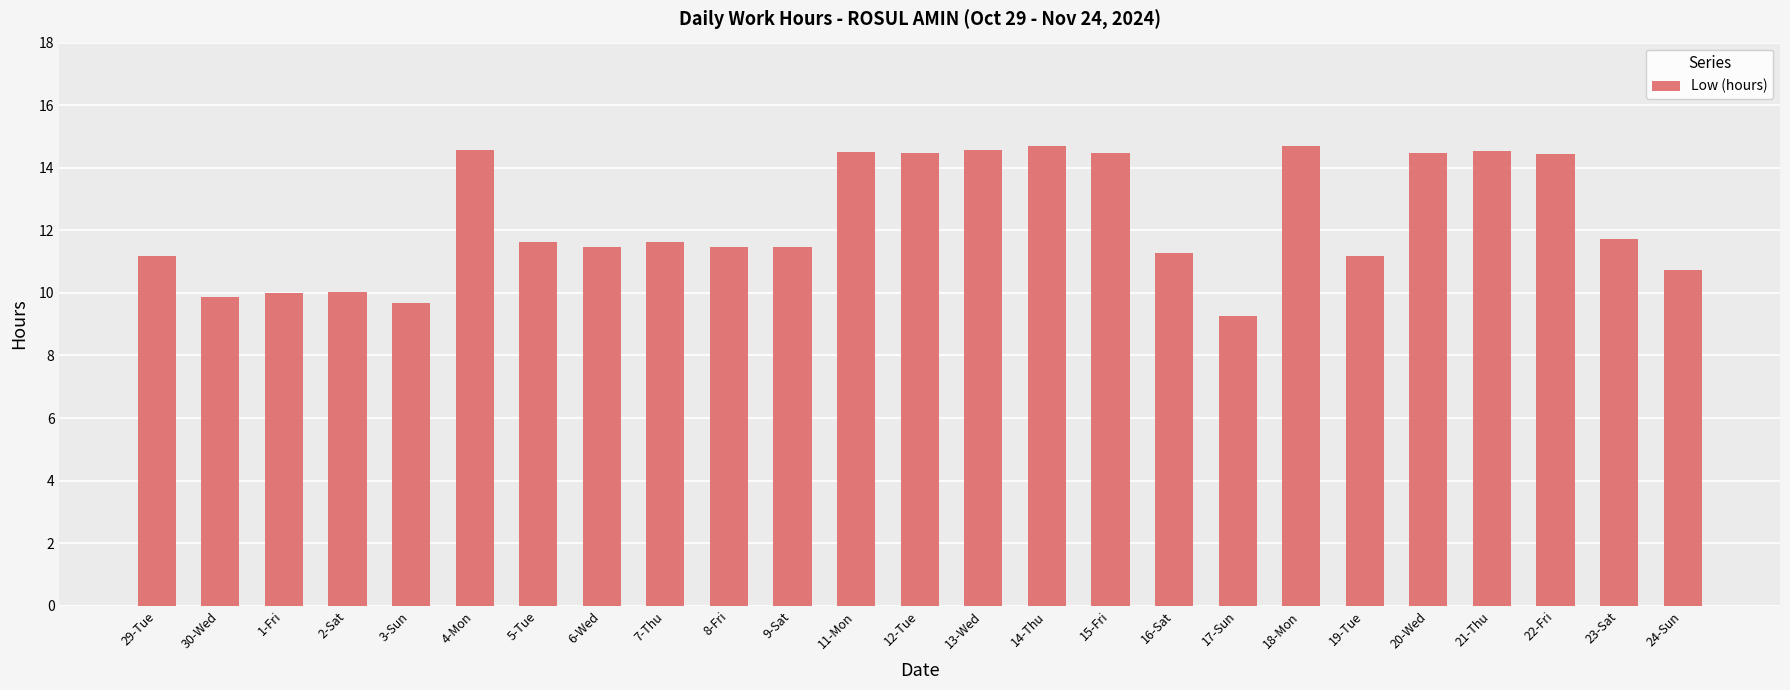

How many values are below 11?

6